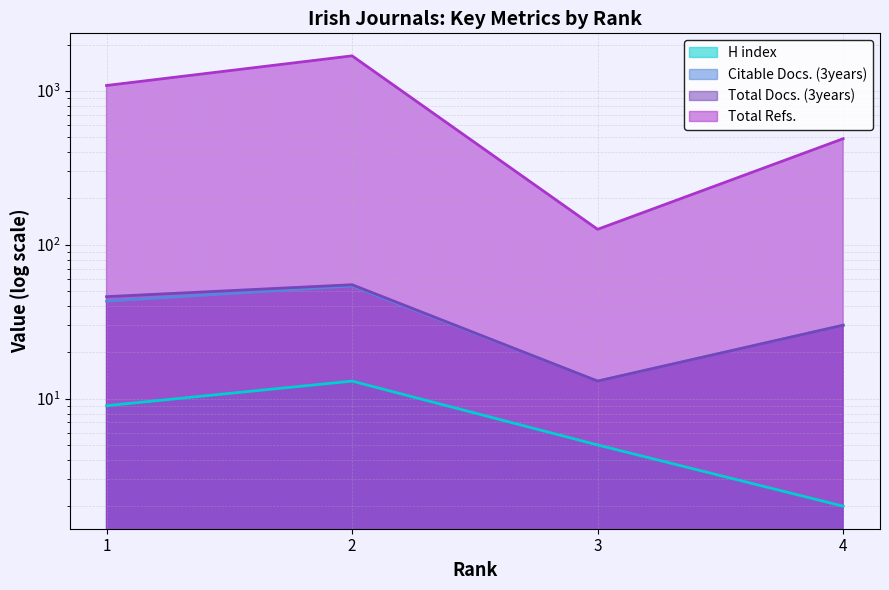

True or false: H index and Total Docs. (3years) cross at least once.

False